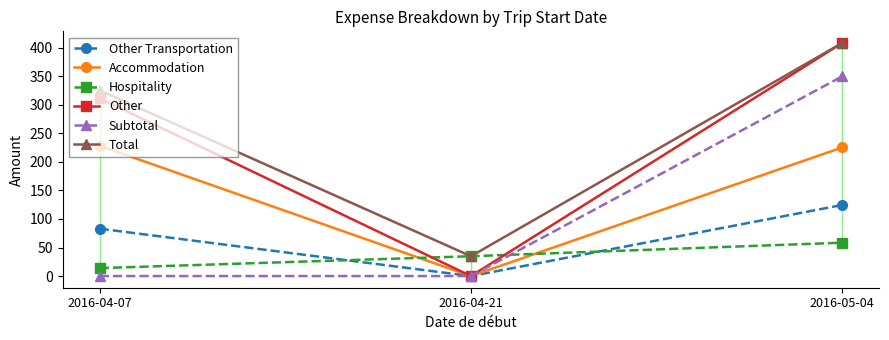

Which series has the largest total across all categories?

Total